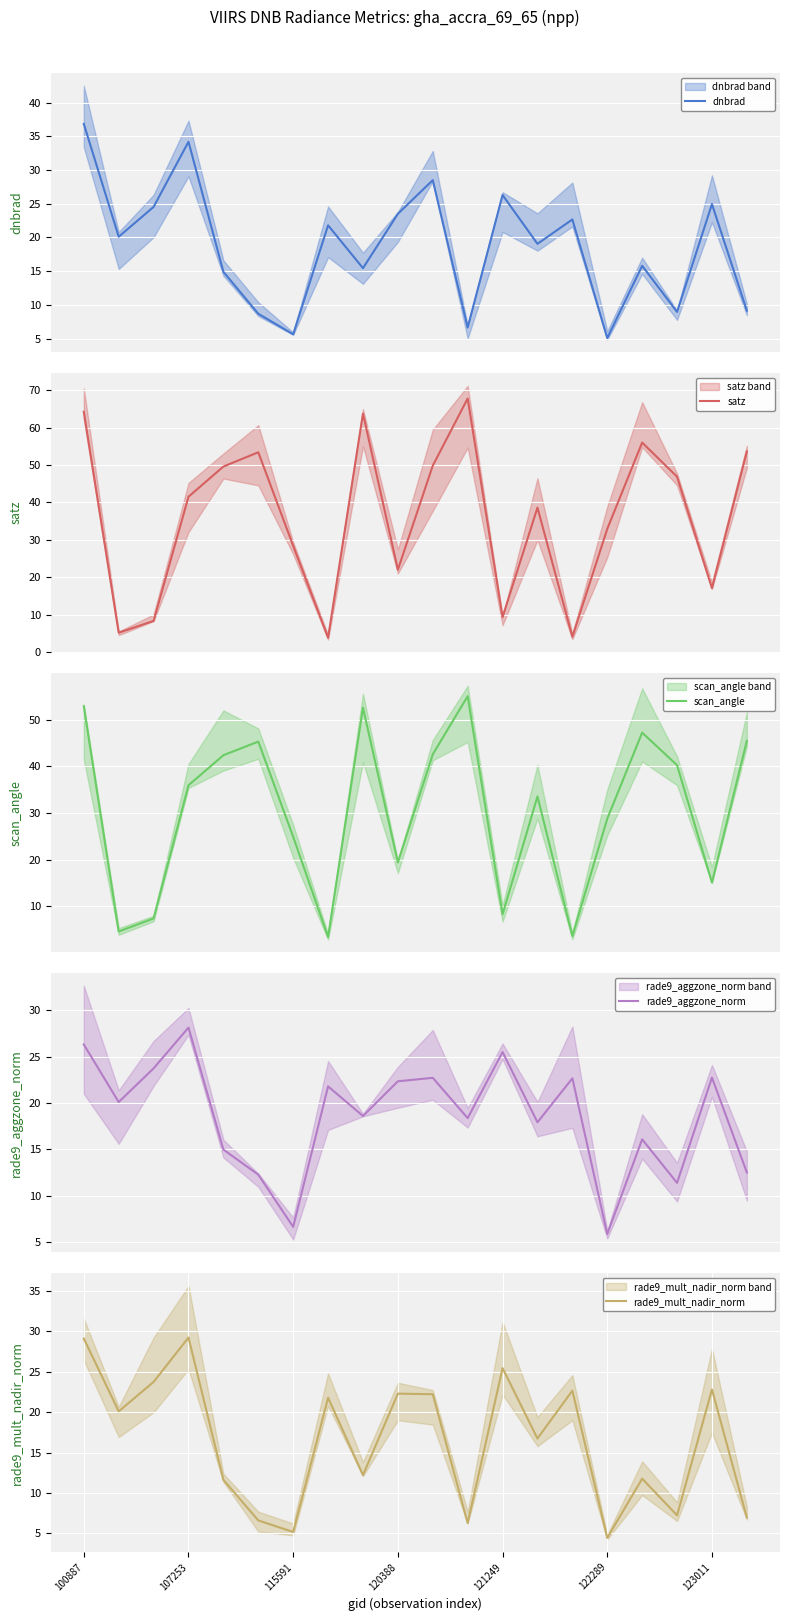

What is the average value of the scan_angle series?

30.4